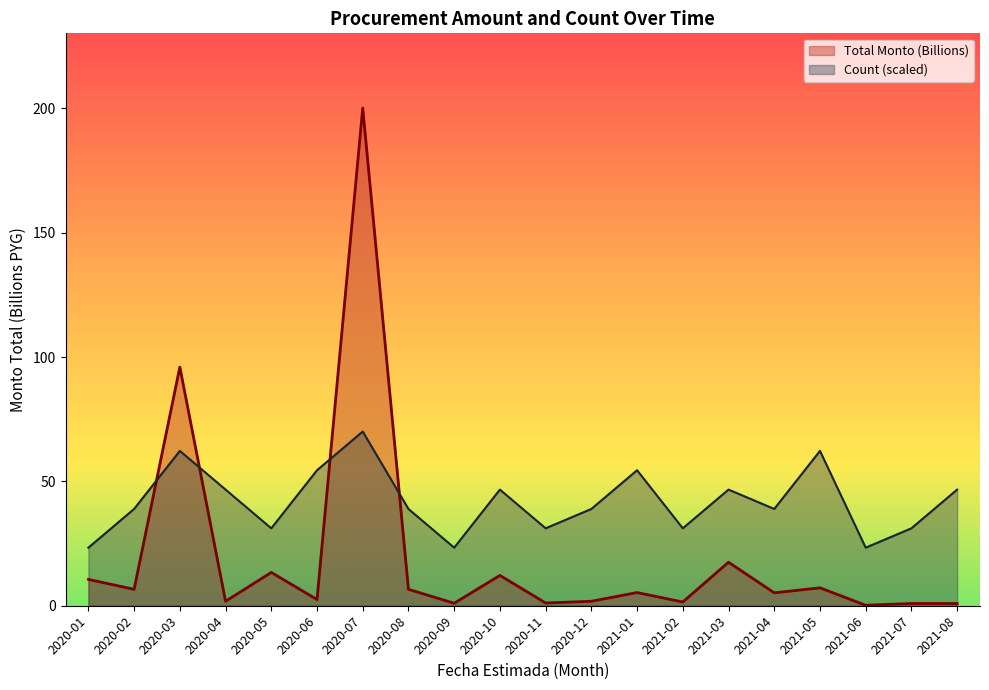

True or false: Total Monto (Billions) and Count intersect in this chart.

True